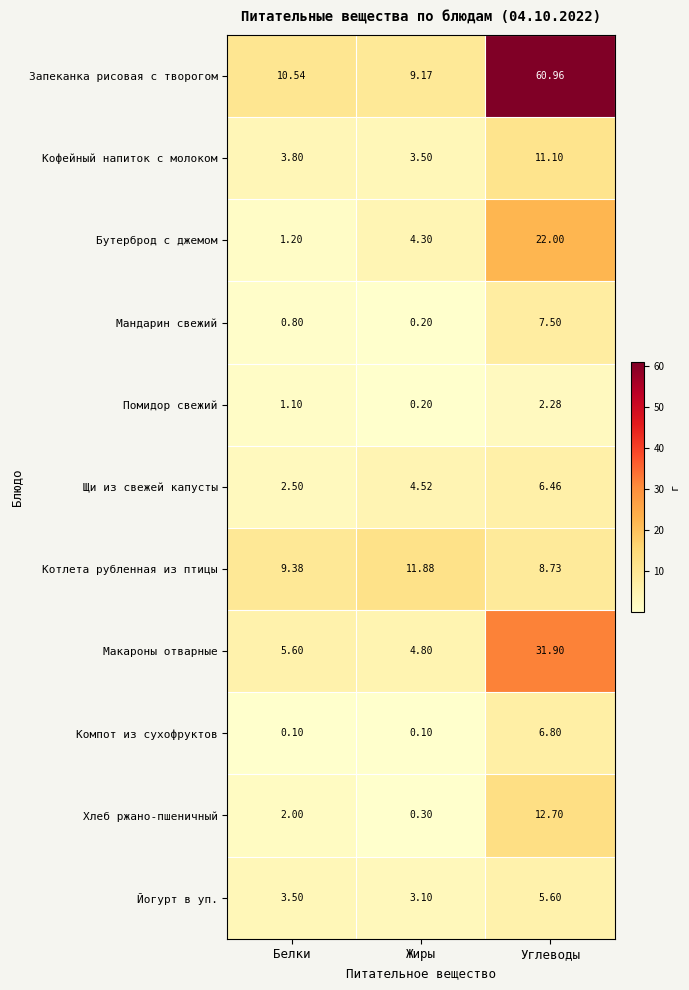

Where does the Щи из свежей капусты series first go above 4?

Жиры